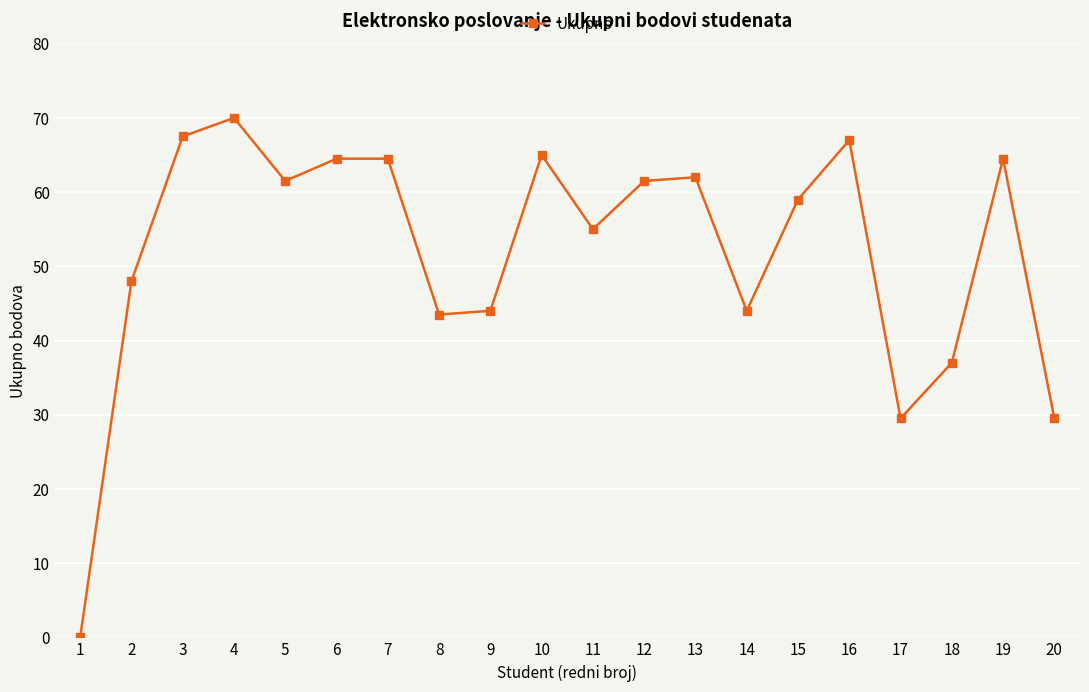

The value at 15 is 18.2. True or false?

False